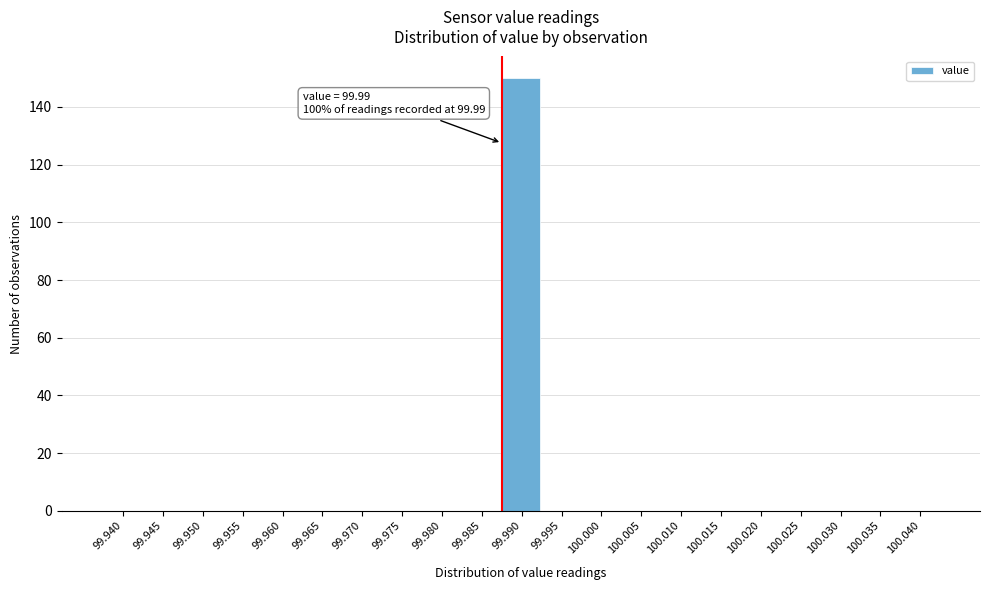

Reading left to right, transcribe all the data shown in this chart.

99.940=0	99.945=0	99.950=0	99.955=0	99.960=0	99.965=0	99.970=0	99.975=0	99.980=0	99.985=0	99.990=150	99.995=0	100.000=0	100.005=0	100.010=0	100.015=0	100.020=0	100.025=0	100.030=0	100.035=0	100.040=0